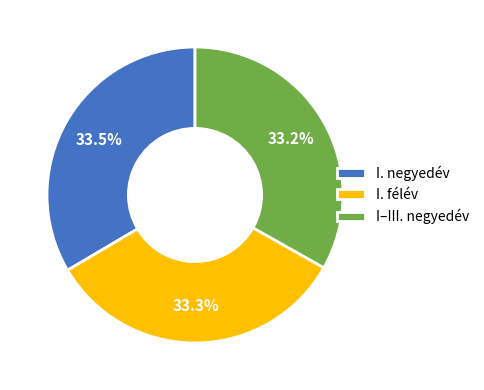

To the nearest percent, what is the average slice percentage?

33%